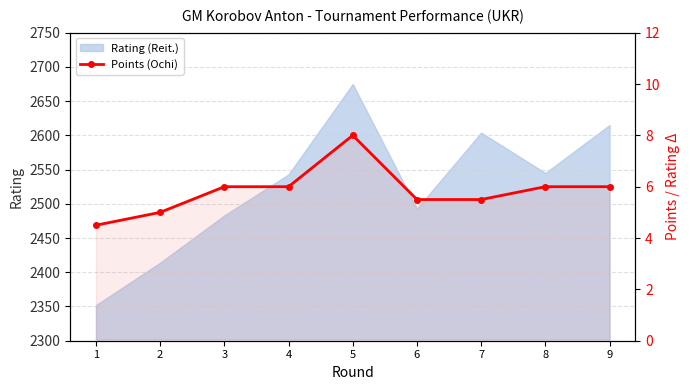

What is the difference between the values at 2 and 3?

1.0